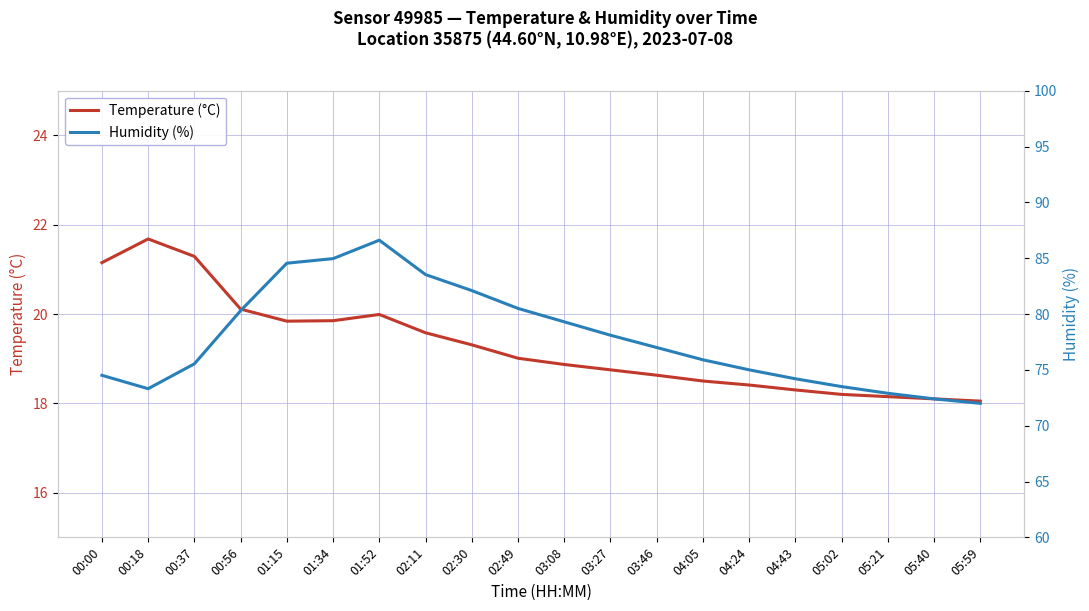

What position from the right is 04:43?

5